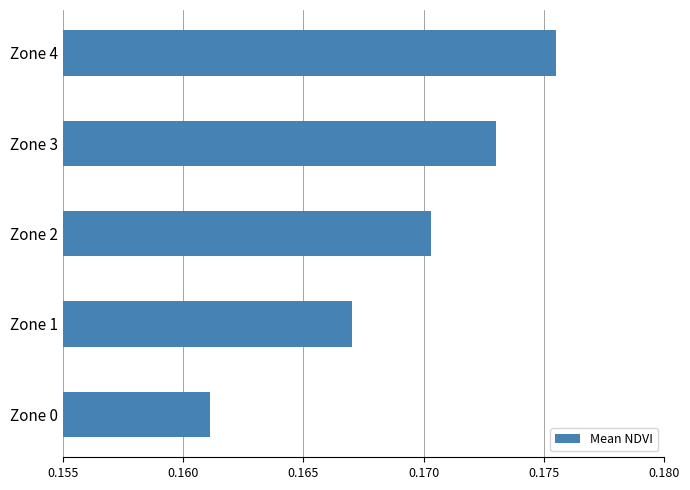

List the labels in order of value, smallest first.

Zone 0, Zone 1, Zone 2, Zone 3, Zone 4